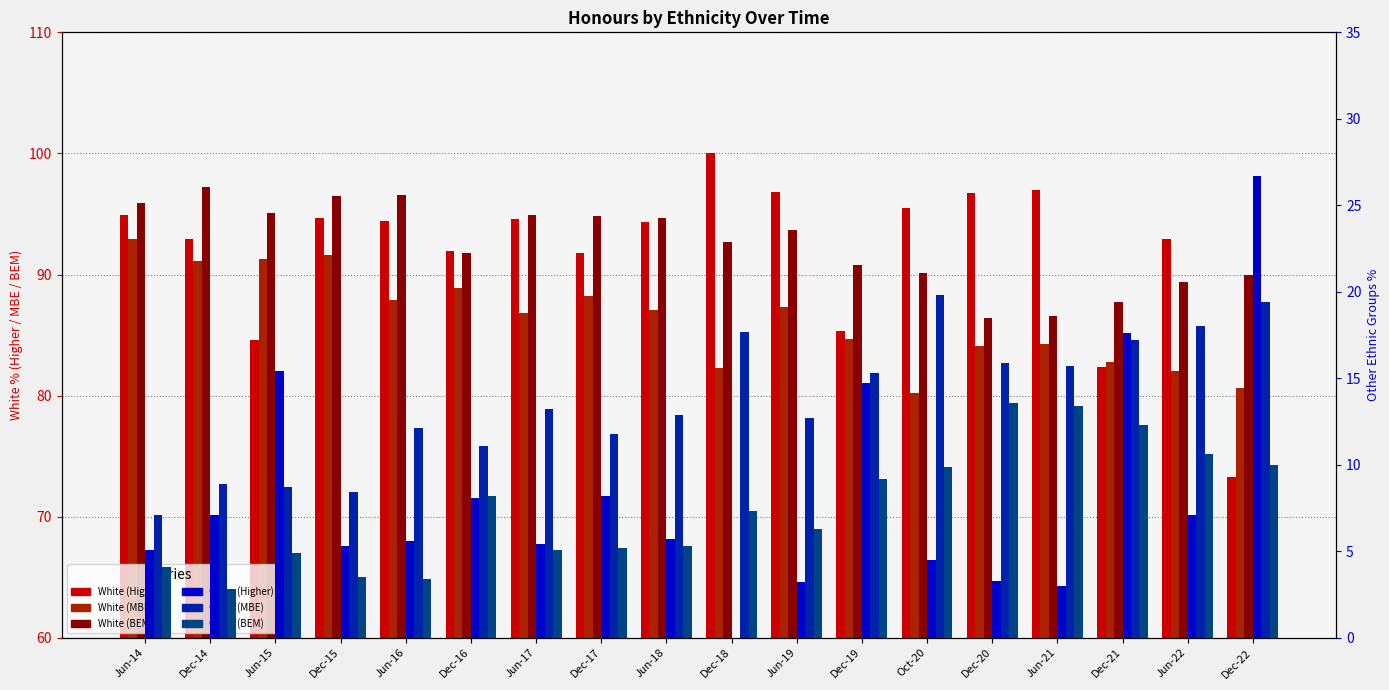

What is the total value across all series at Jun-16?

300.0